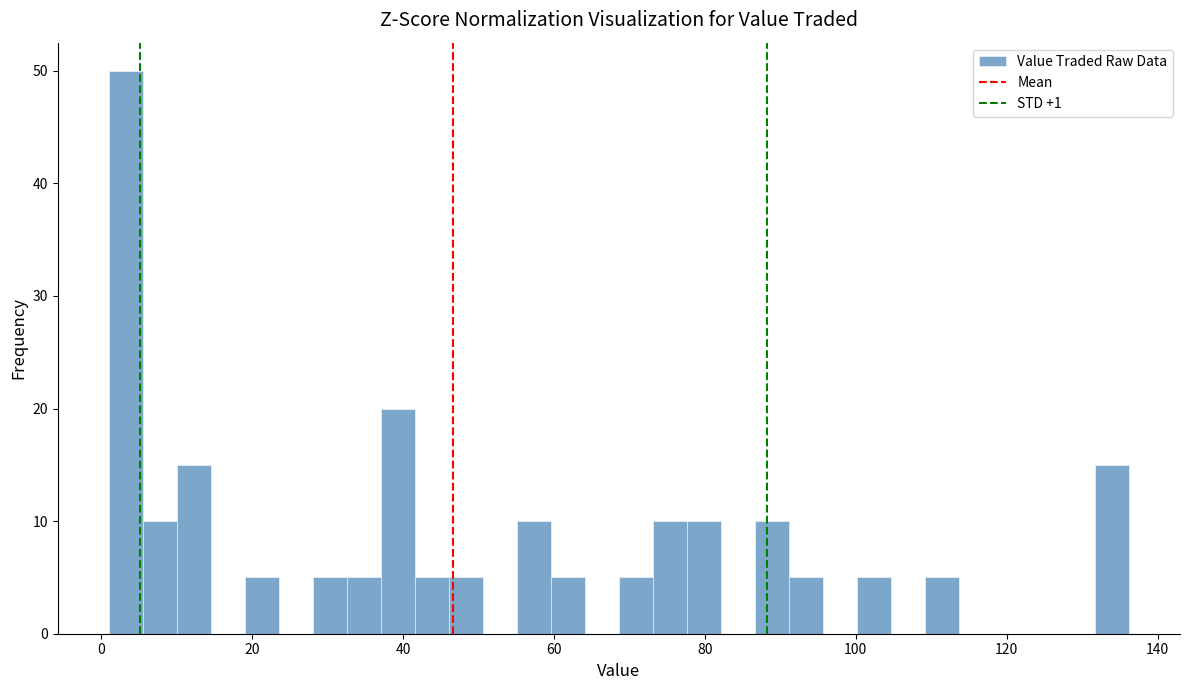

Around what value on the x-axis is the tallest bar? Give the approximate position of its centre, as read against the axis.

4